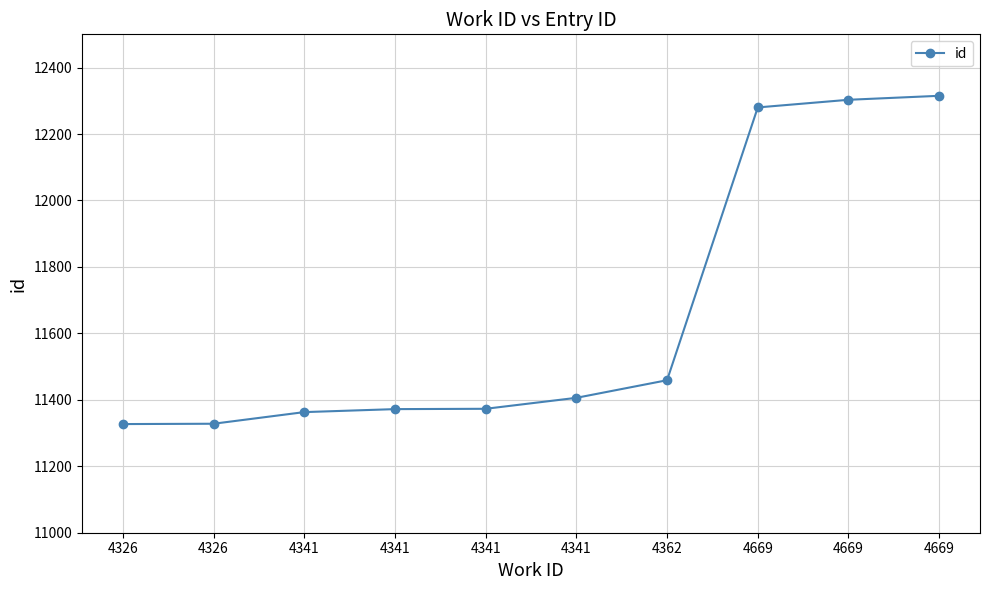

What is the maximum value shown in the chart?

12315